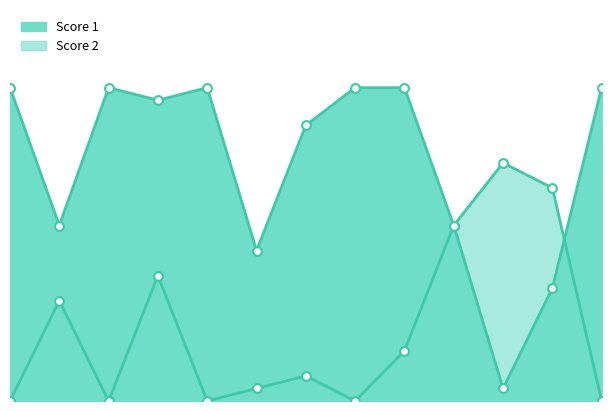

Which series has the largest total across all categories?

Score 1